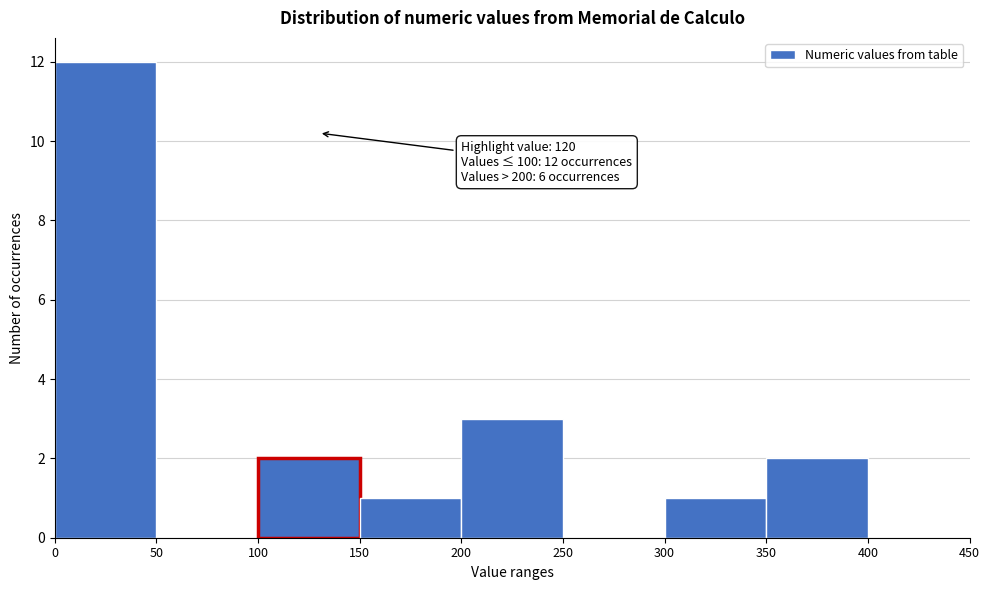

Which range on the x-axis has the tallest bar?

0 to 50